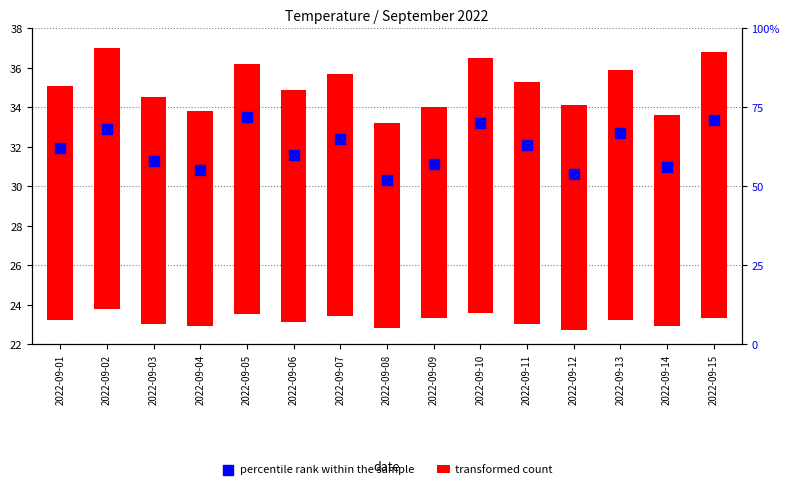

Between 2022-09-07 and 2022-09-09, which is larger?

2022-09-07